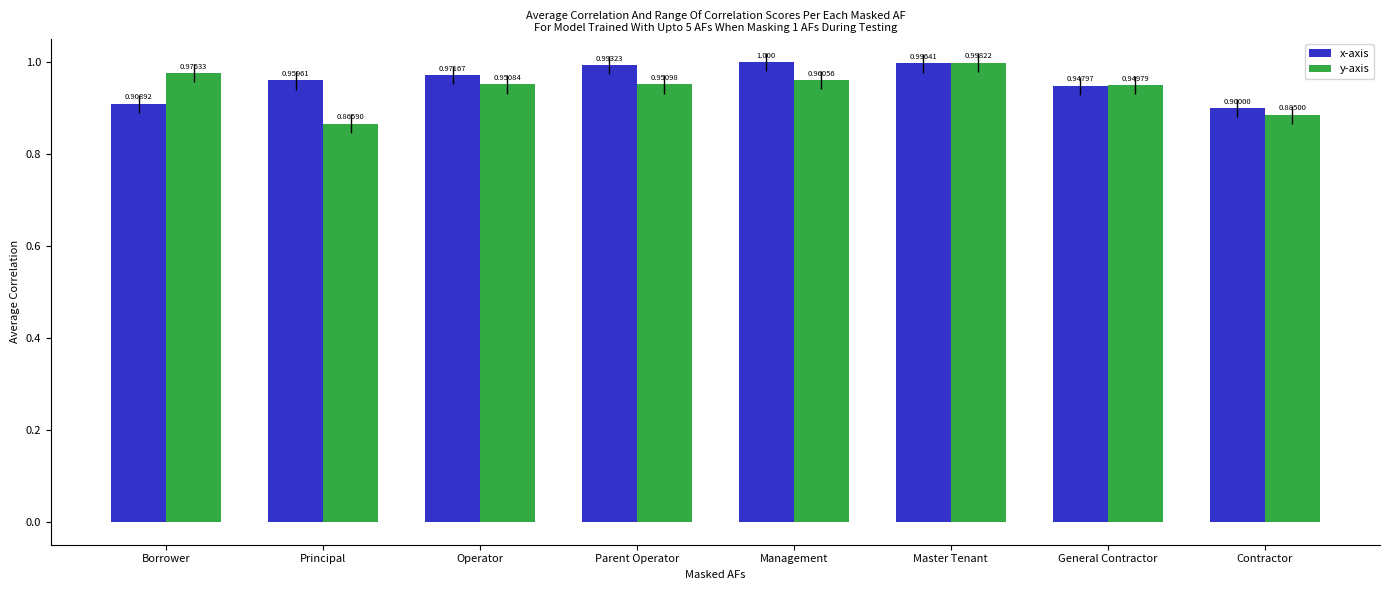

True or false: y-axis has a value of 1.0 at Management.

True